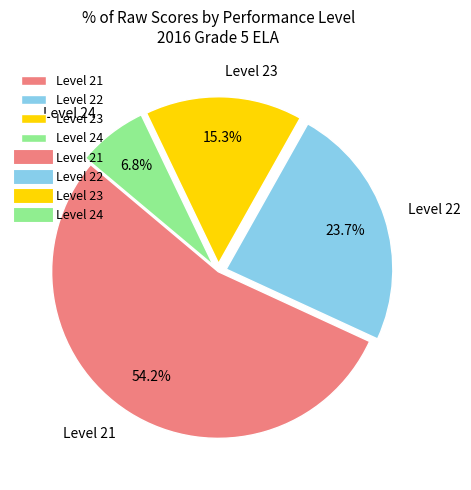

Which has a higher value, Level 22 or Level 23?

Level 22